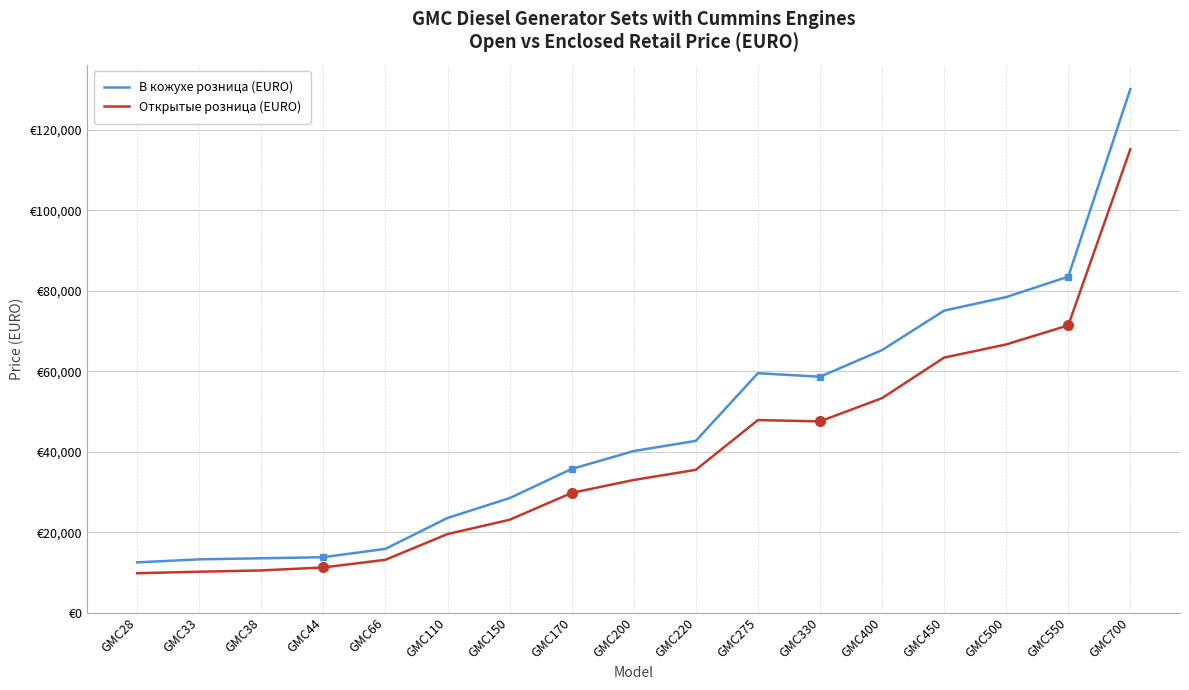

Reading left to right, list all the values displayed in this chart.

В кожухе розница (EURO): GMC28=12497	GMC33=13246	GMC38=13511	GMC44=13785	GMC66=15857	GMC110=23541	GMC150=28475	GMC170=35719	GMC200=40179	GMC220=42709	GMC275=59537	GMC330=58654	GMC400=65281	GMC450=75093	GMC500=78467	GMC550=83540	GMC700=130200
Открытые розница (EURO): GMC28=9799	GMC33=10173	GMC38=10493	GMC44=11231	GMC66=13142	GMC110=19536	GMC150=23087	GMC170=29767	GMC200=32984	GMC220=35504	GMC275=47871	GMC330=47558	GMC400=53336	GMC450=63414	GMC500=66688	GMC550=71427	GMC700=115231